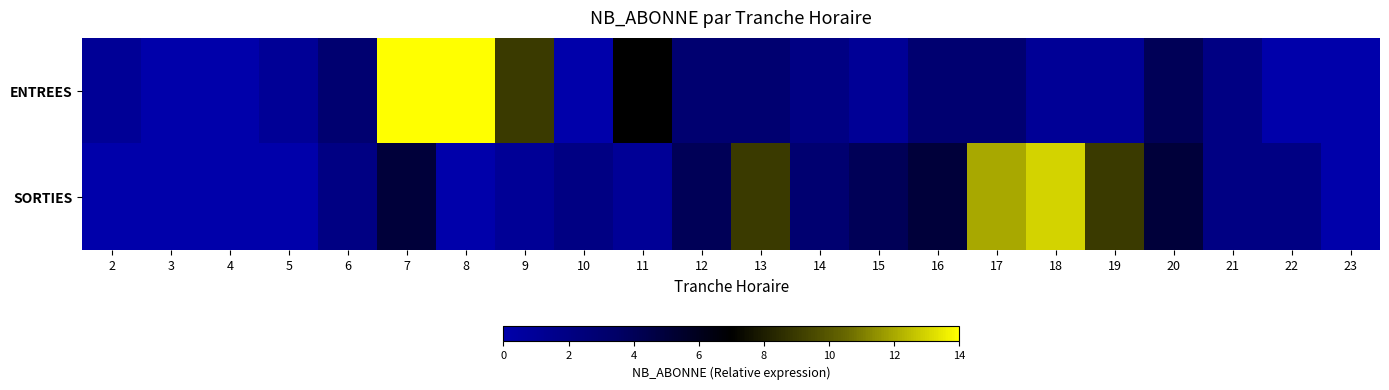

Which series has the largest total across all categories?

SORTIES